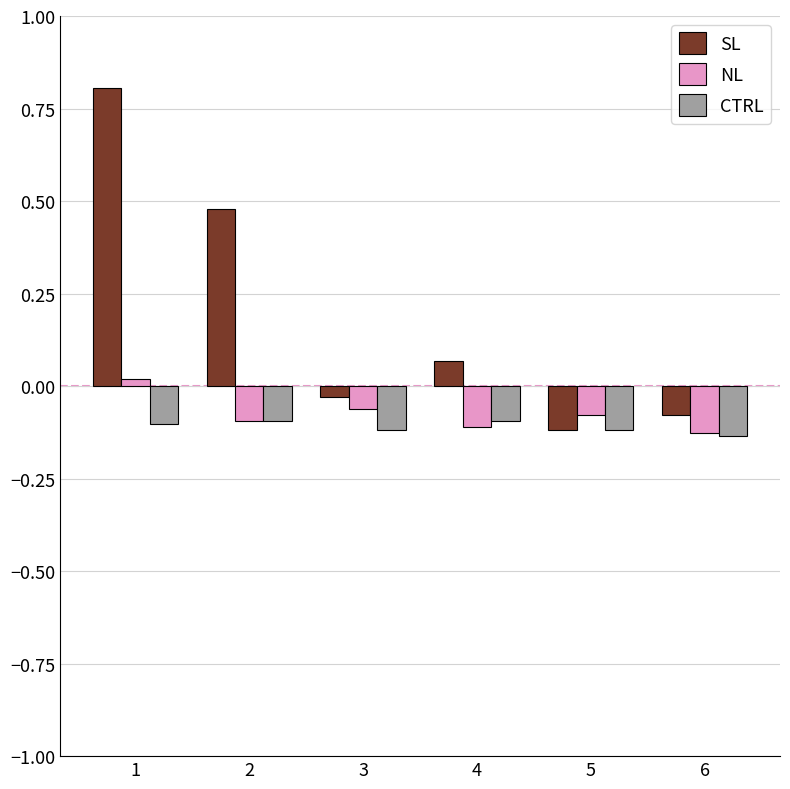

Which series has the widest spread of values?

SL